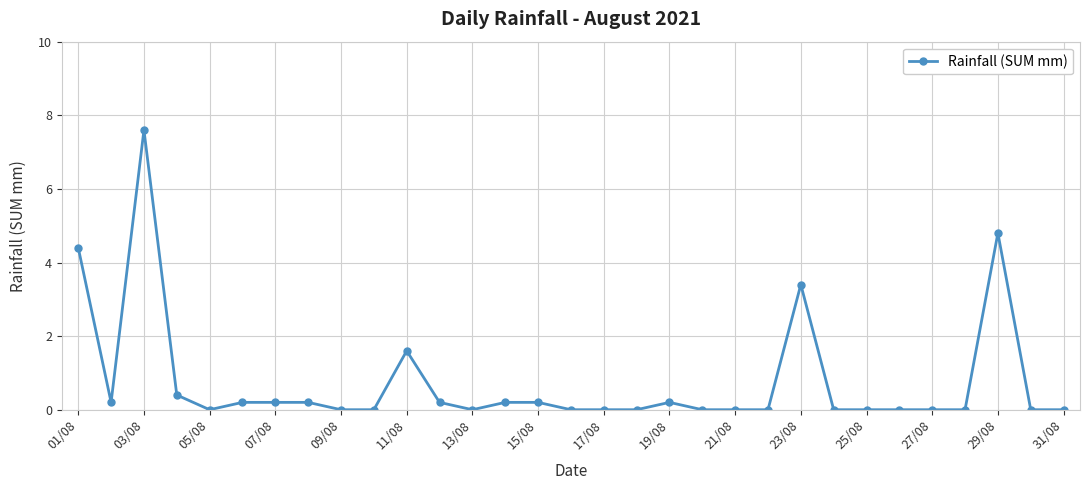

True or false: the data has more than 1 interior local peaks.

True